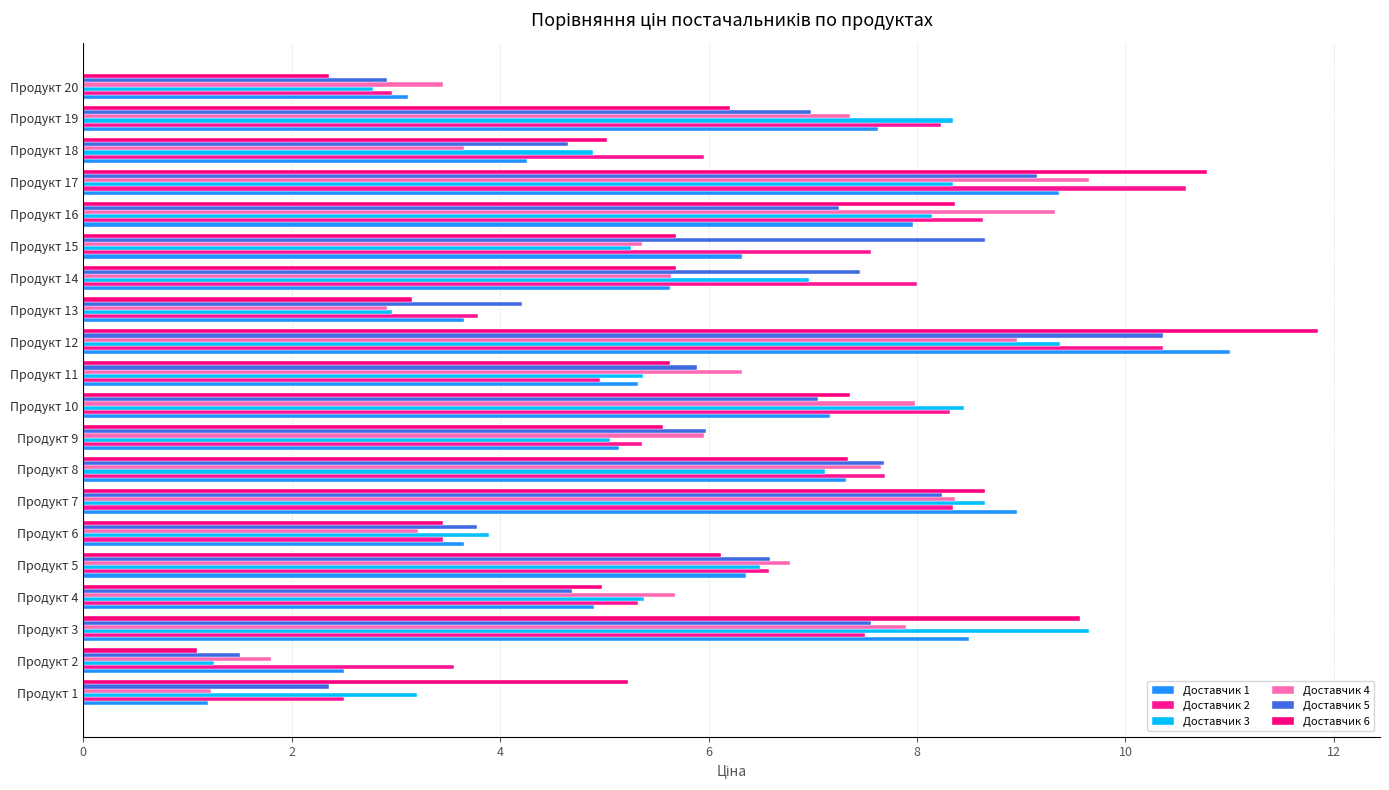

How many categories are shown in the chart?

20